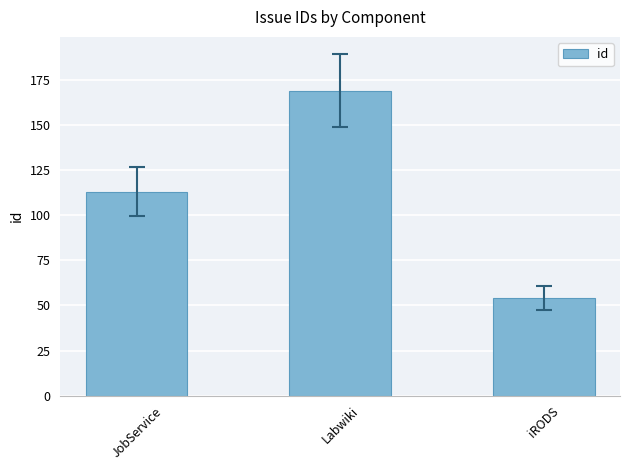

Is it true that the value at iRODS is 54?

True